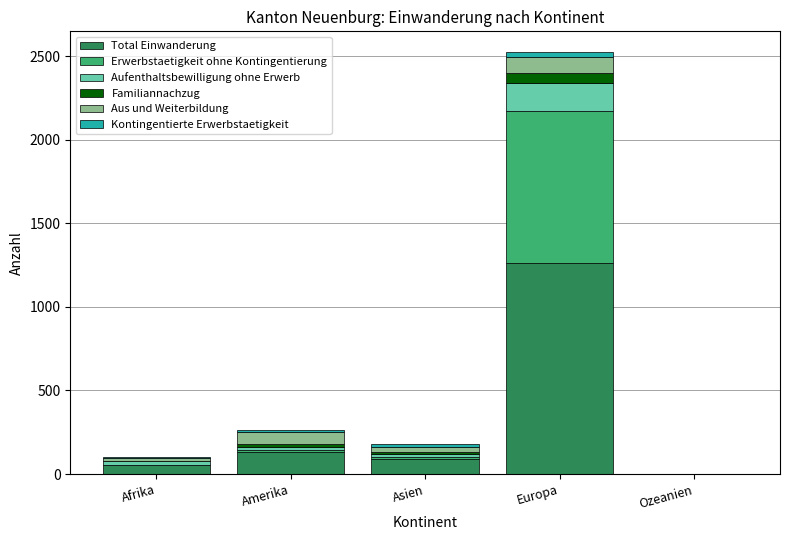

What is the maximum value for Total Einwanderung?

1263